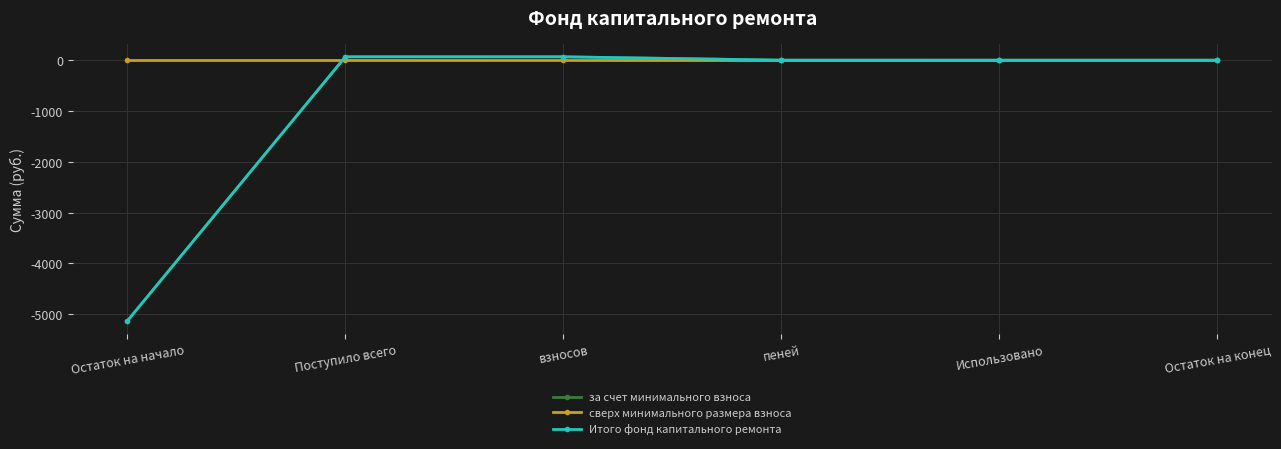

At Остаток на начало, list the series in order from largest to smallest.

сверх минимального размера взноса, за счет минимального взноса, Итого фонд капитального ремонта